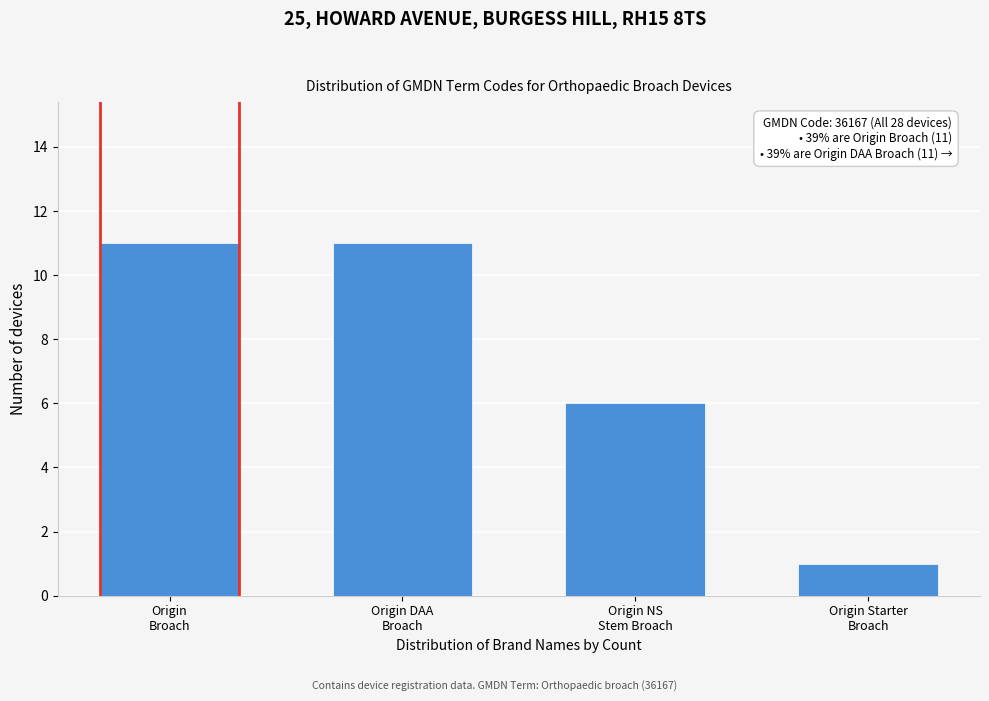

Reading right to left, what are all the values shown in this chart?

1	6	11	11